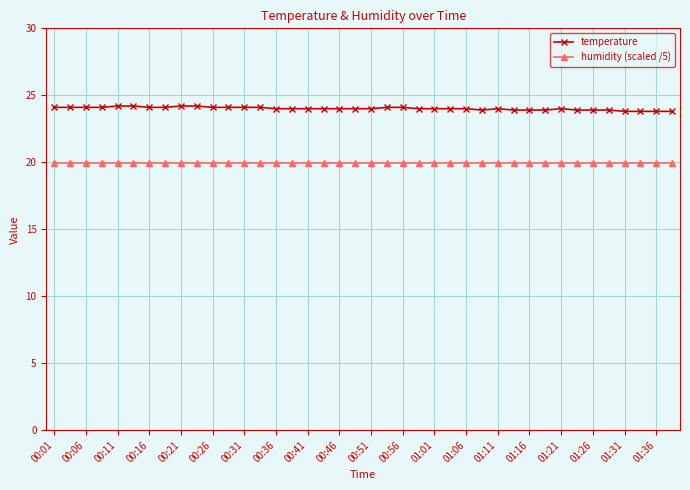

True or false: humidity (scaled /5) and temperature cross at least once.

False